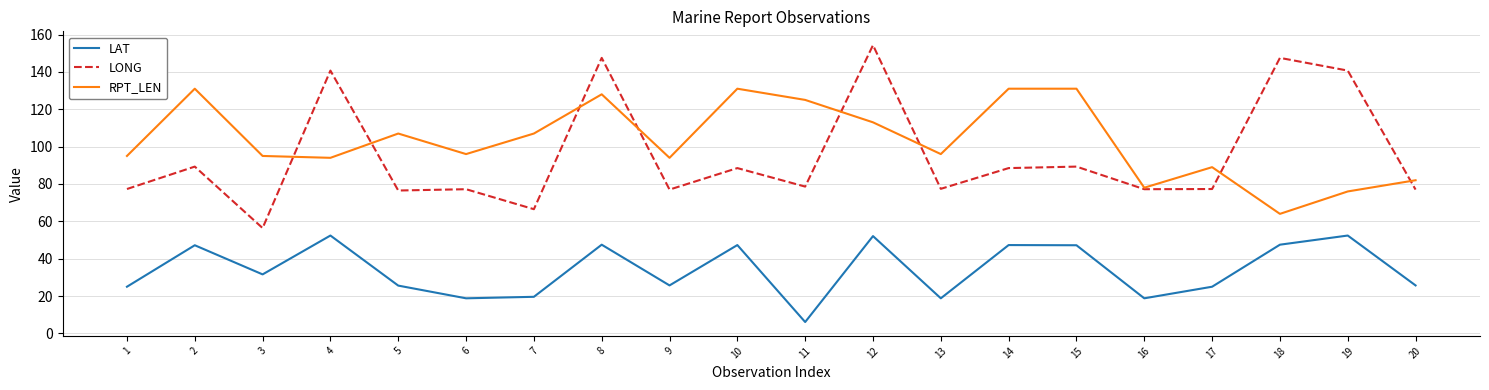

True or false: LONG has a value of 145.2 at 2.

False